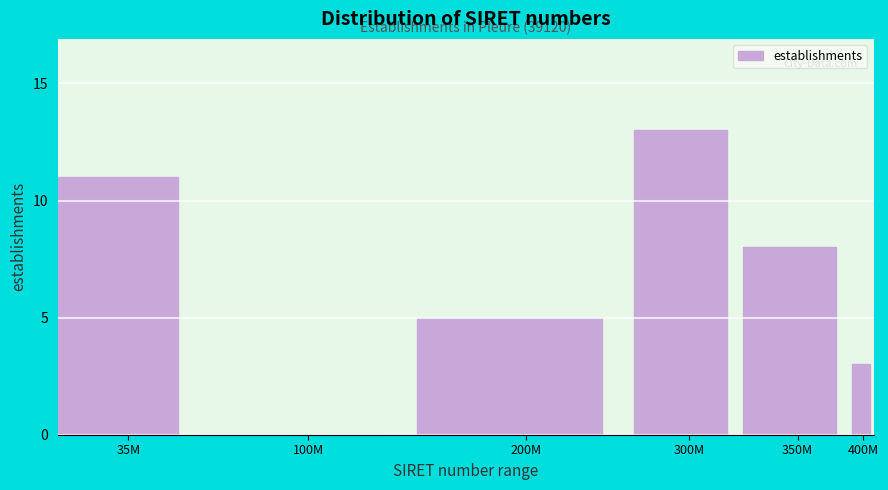

Reading right to left, transcribe all the data shown in this chart.

400M=3	350M=8	300M=13	200M=5	100M=0	35M=11